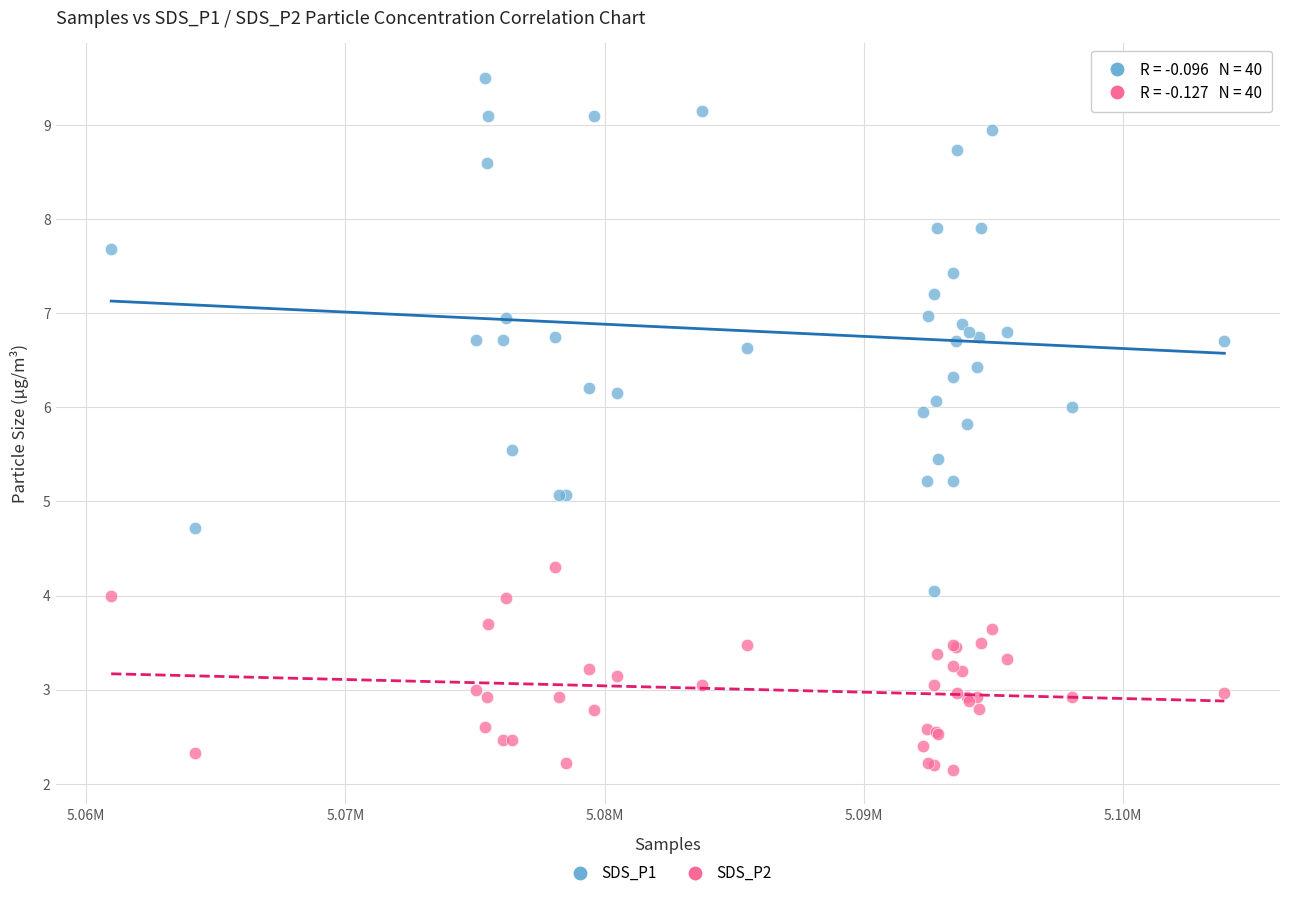

What are all the series names shown in the legend?

SDS_P1, SDS_P2